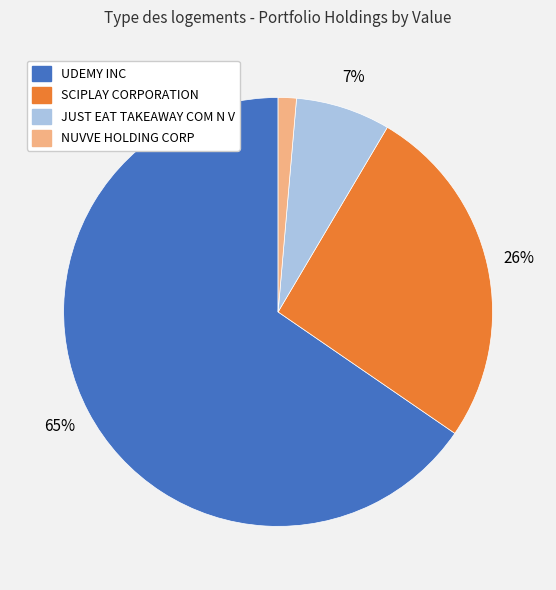

To the nearest percent, what is the average slice percentage?

25%